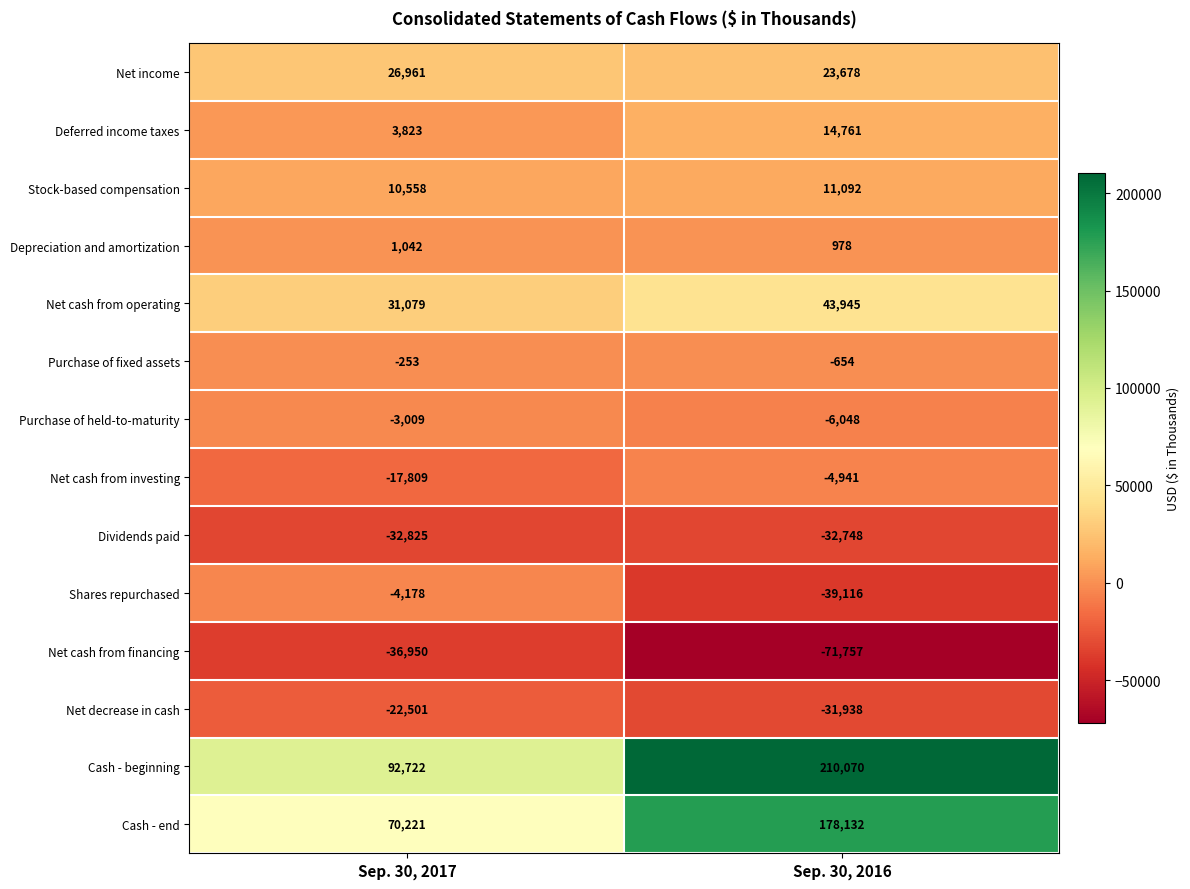

Which series changed the most between Sep. 30, 2017 and Sep. 30, 2016?

Cash - beginning